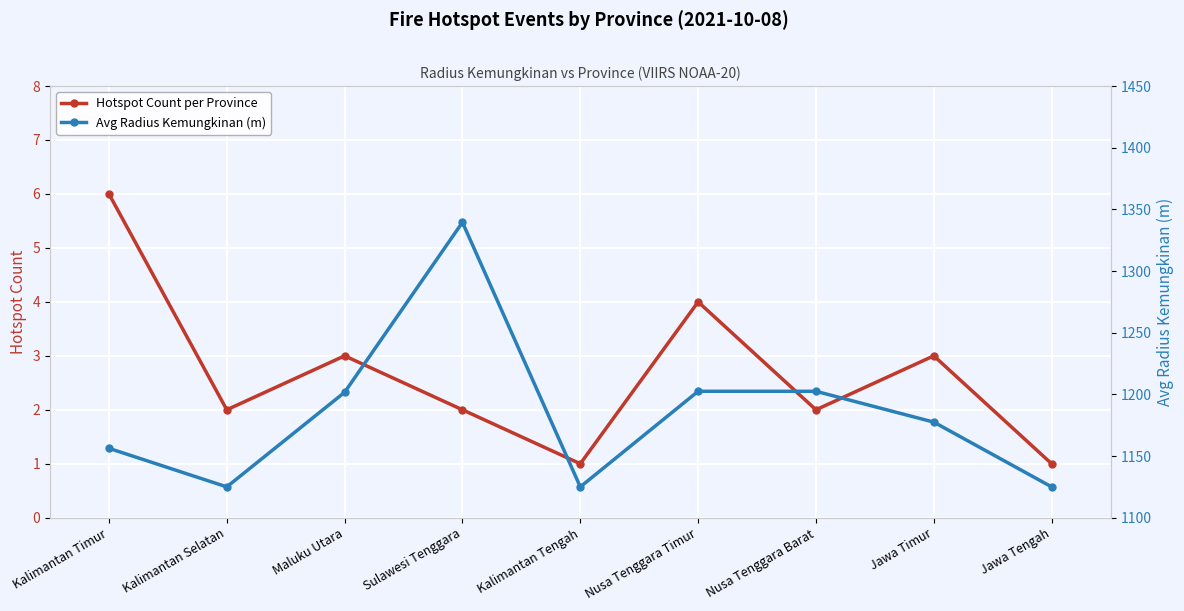

How many interior local valleys does the Hotspot Count per Province series have?

3